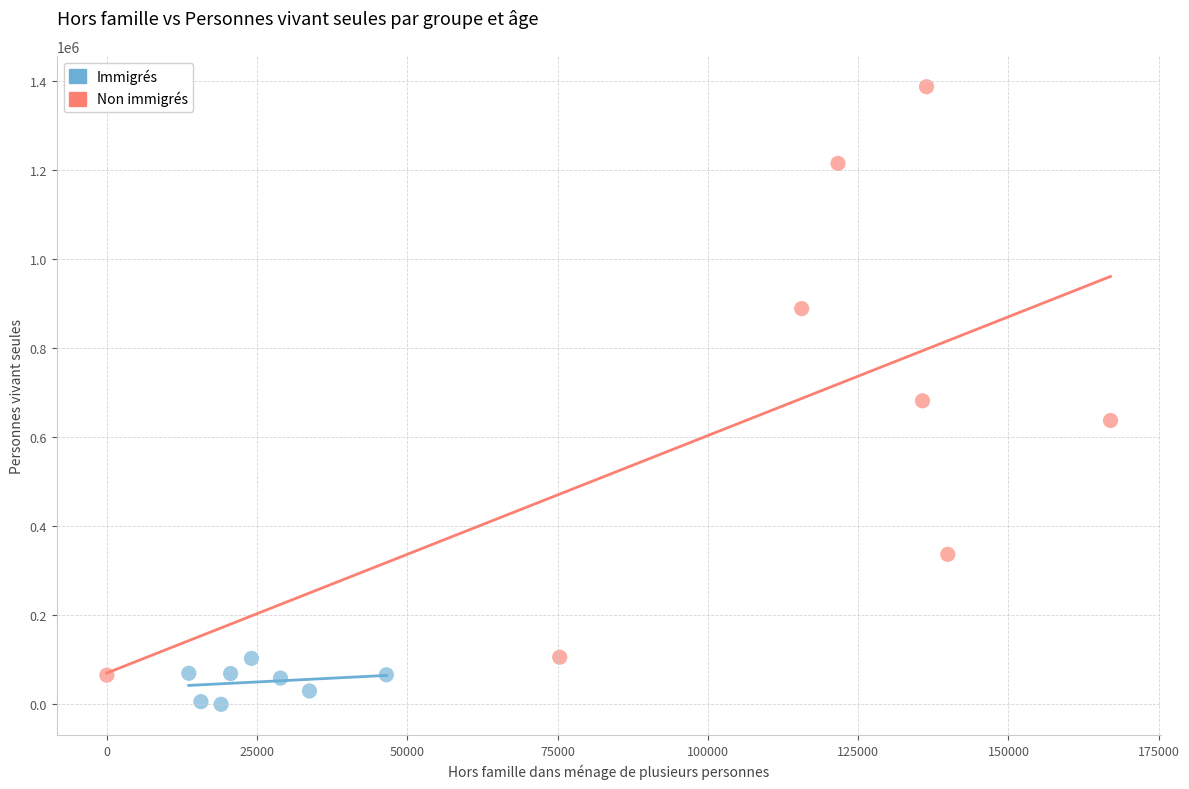

Which series reaches the maximum Y coordinate?

Non immigrés